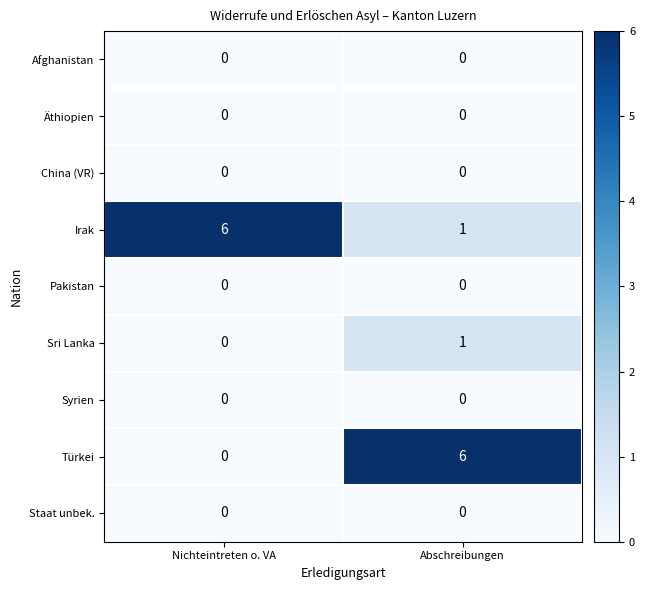

The Sri Lanka series shows 1 at Nichteintreten o. VA. True or false?

False